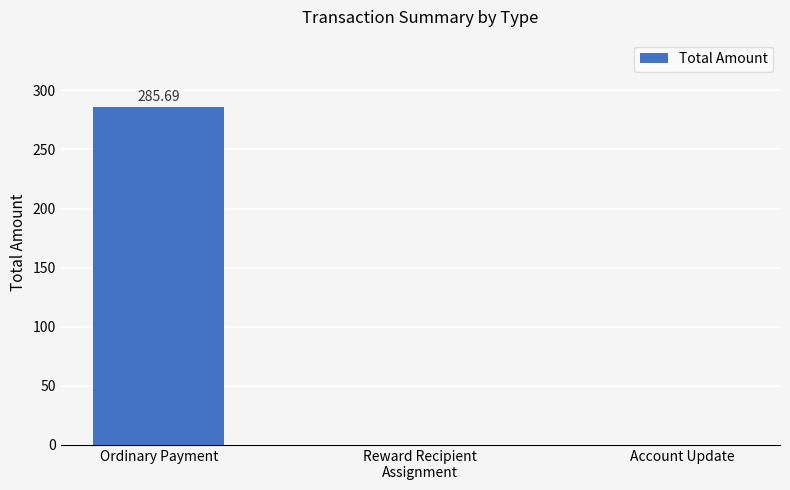

Reading right to left, transcribe all the data shown in this chart.

0.0	0.0	285.7